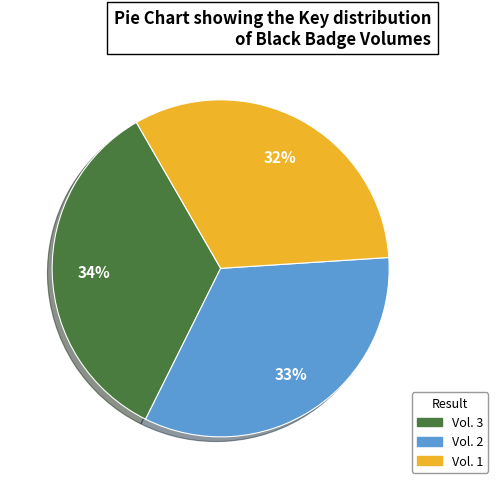

Is there any slice that represents more than half of the pie?

No